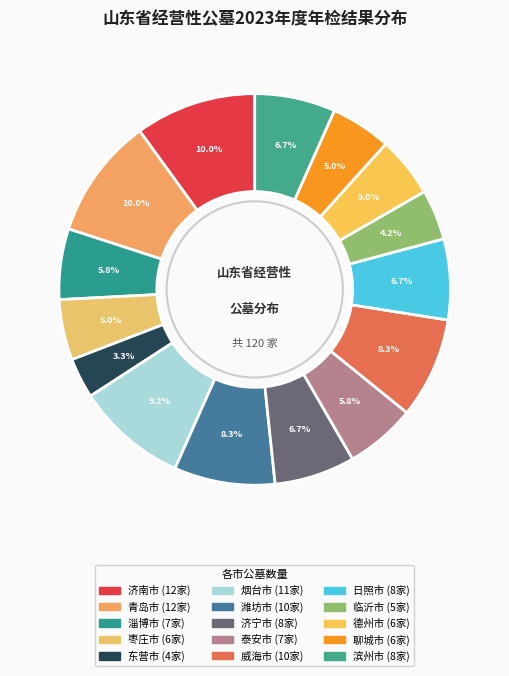

True or false: 济南市 accounts for 1% of the total.

False